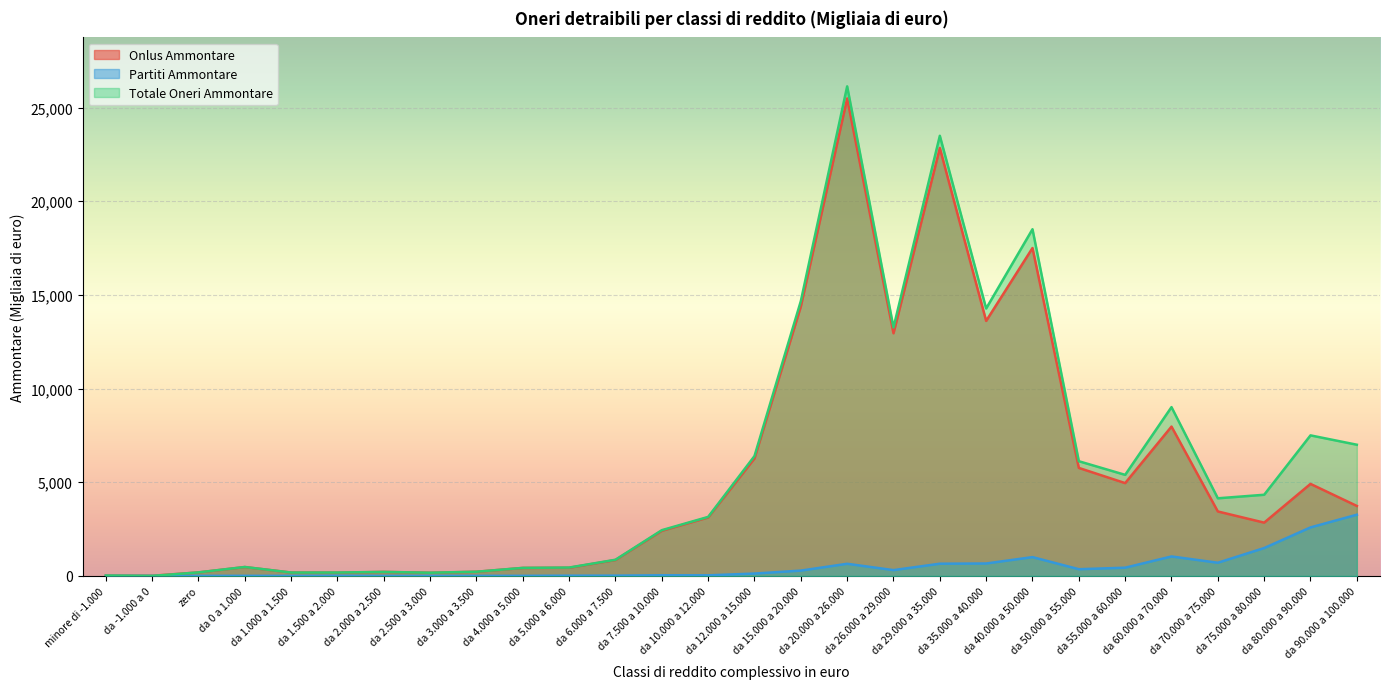

At which category is the sum across all series the highest?

da 20.000 a 26.000